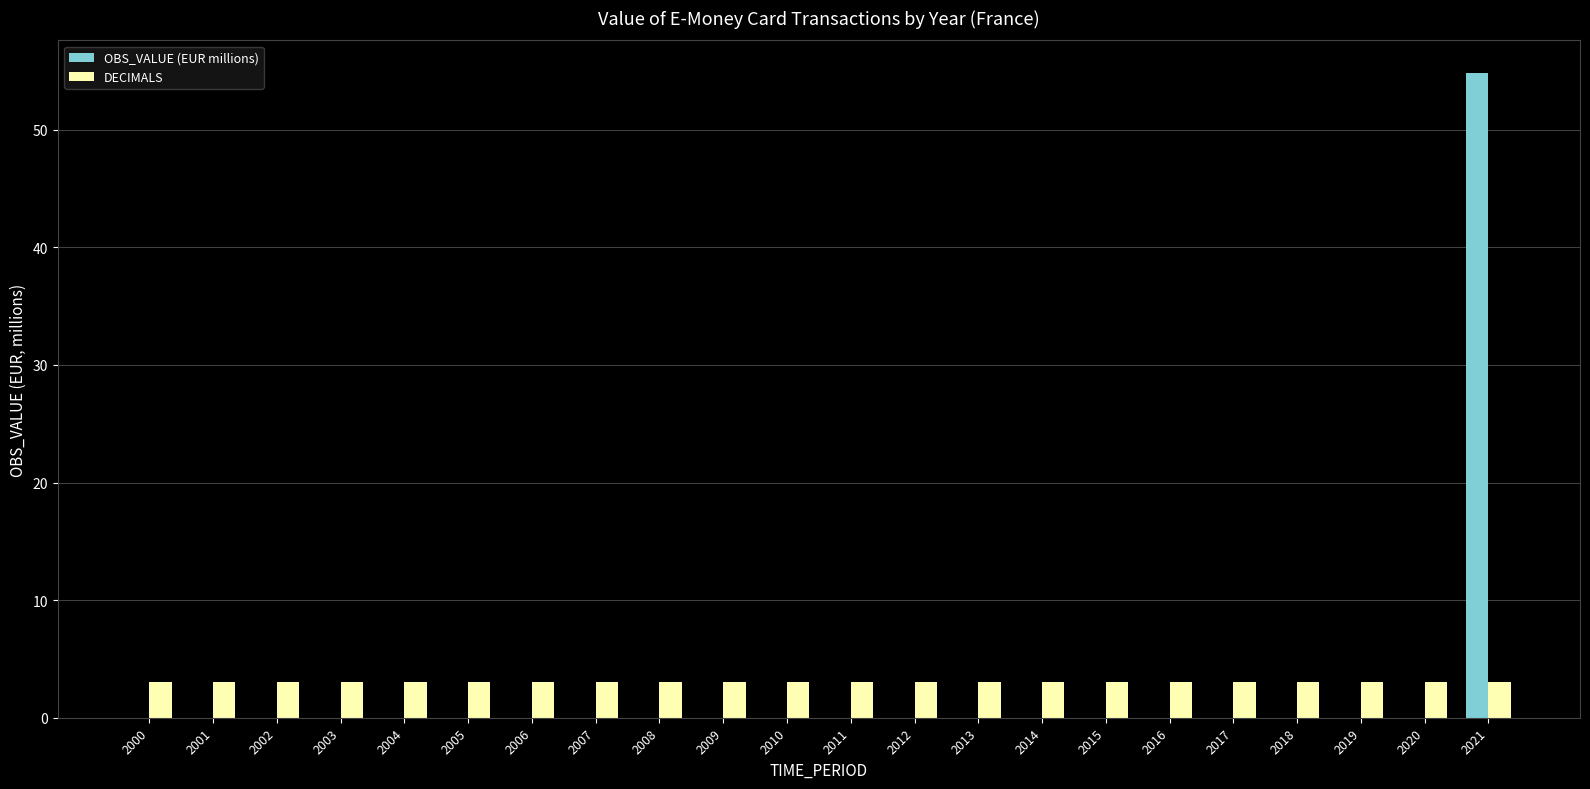

The value of OBS_VALUE (EUR millions) at 2005 is -17.6. True or false?

False